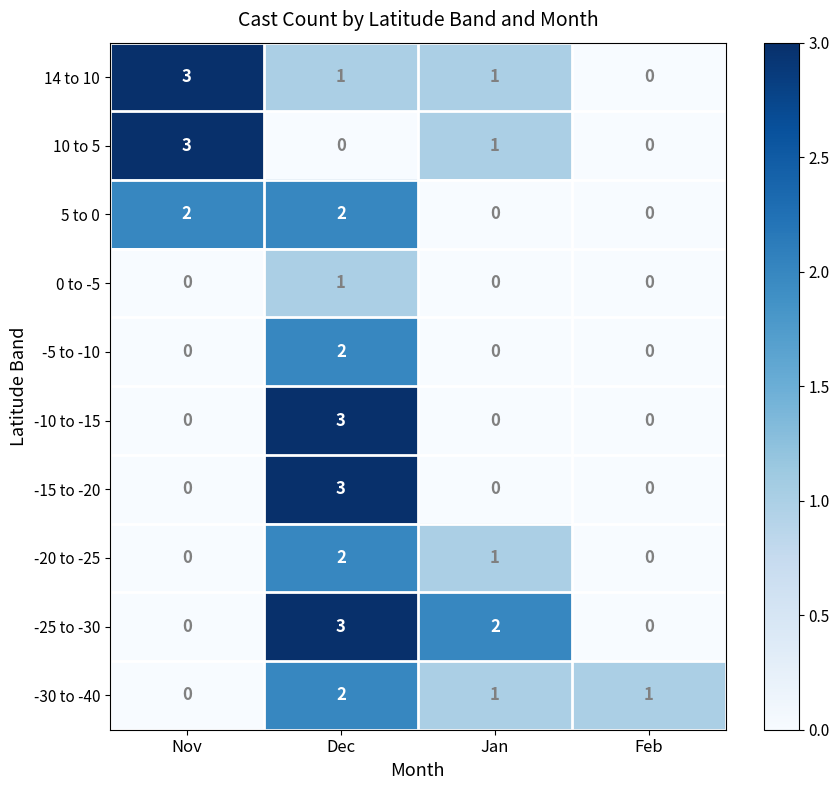

Which series changed the most between Jan and Feb?

-25 to -30